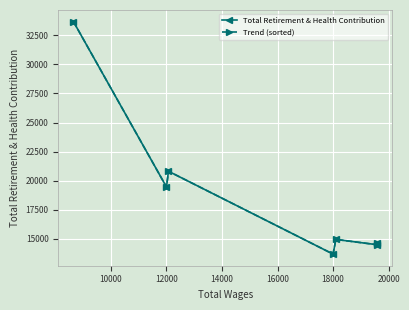

What are all the series names shown in the legend?

Total Retirement & Health Contribution, Trend (sorted)